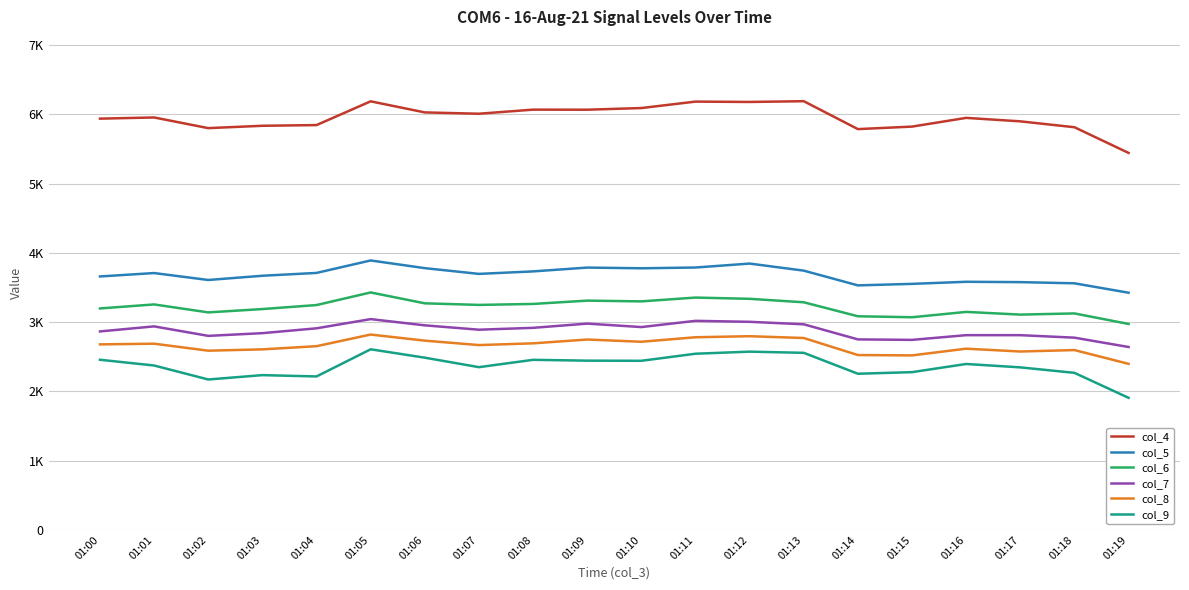

Does the chart have visible grid lines?

Yes